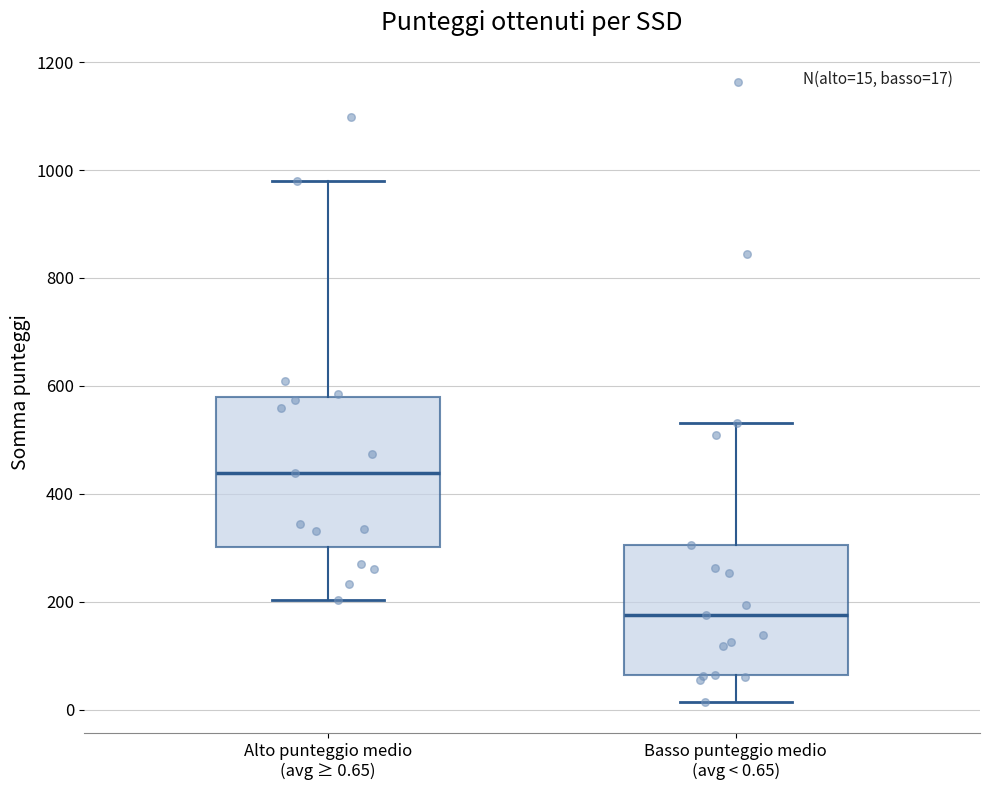

Which box's median line is the highest?

Alto punteggio medio (avg ≥ 0.65)